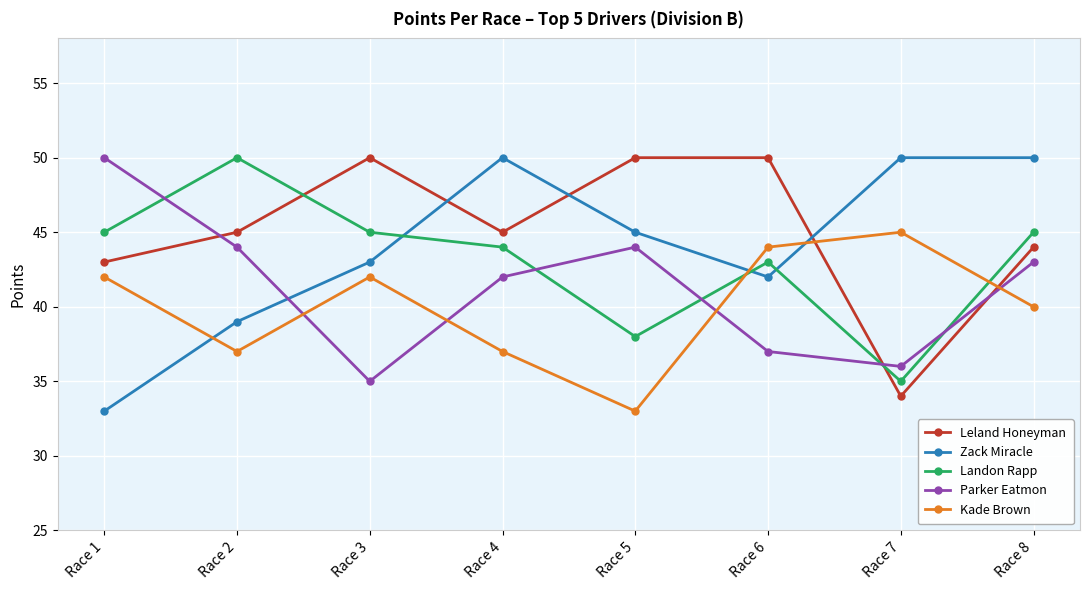

Rank the series by their average value, from lowest to highest.

Kade Brown, Parker Eatmon, Landon Rapp, Zack Miracle, Leland Honeyman